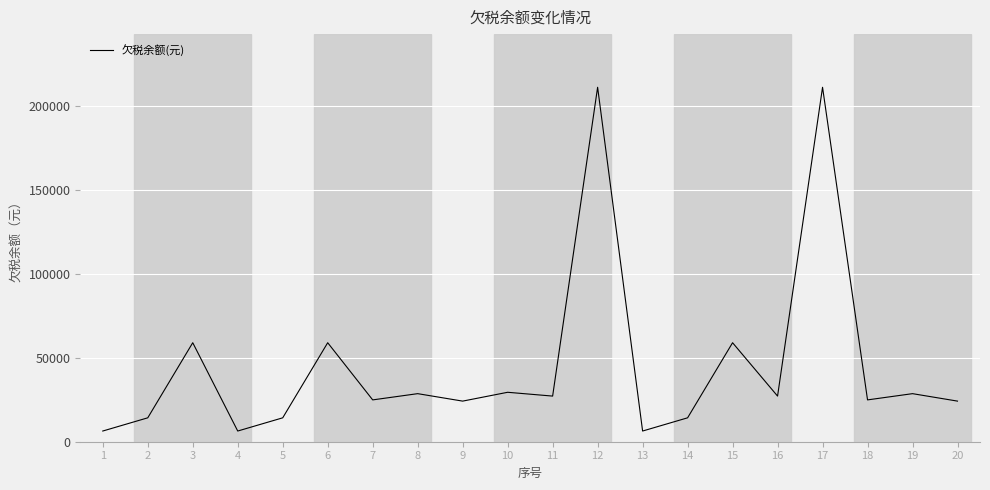

What is the sum of the values at 8 and 12?

240006.3